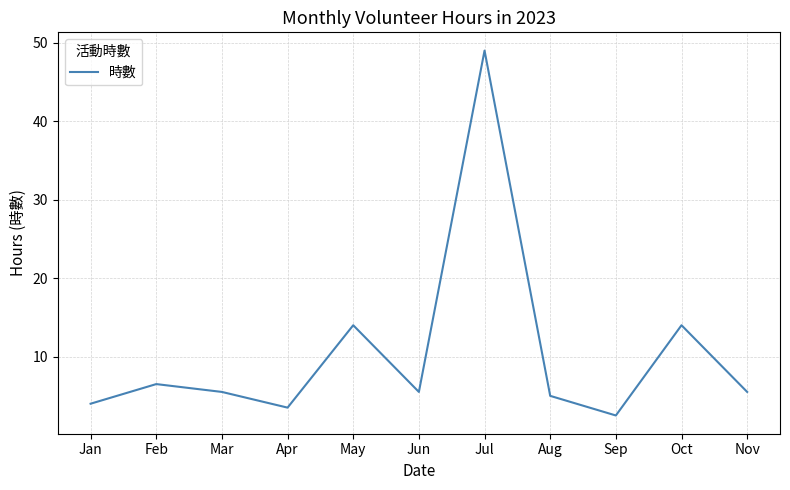

True or false: there are more than 2 points higher than both neighbors.

True